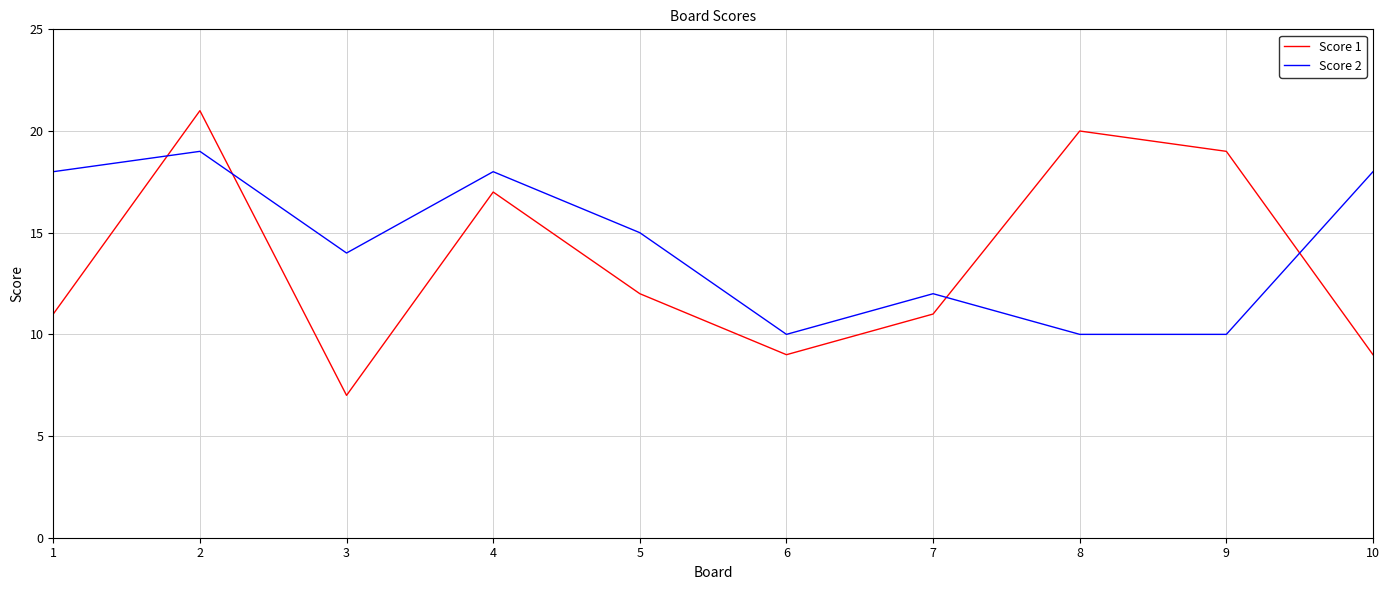

At which label does Score 1 first exceed 12?

2